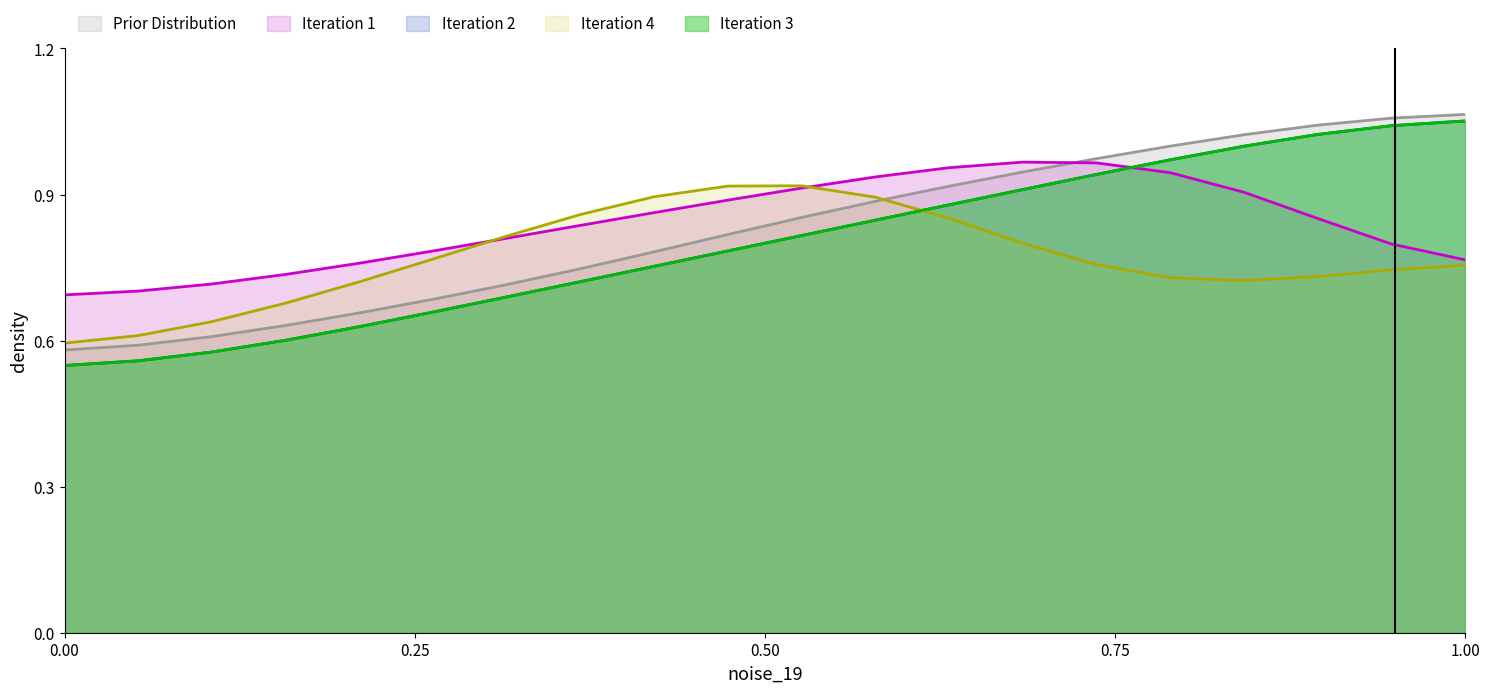

What is the difference between the maximum and second lowest values in the Prior Distribution series?

0.5